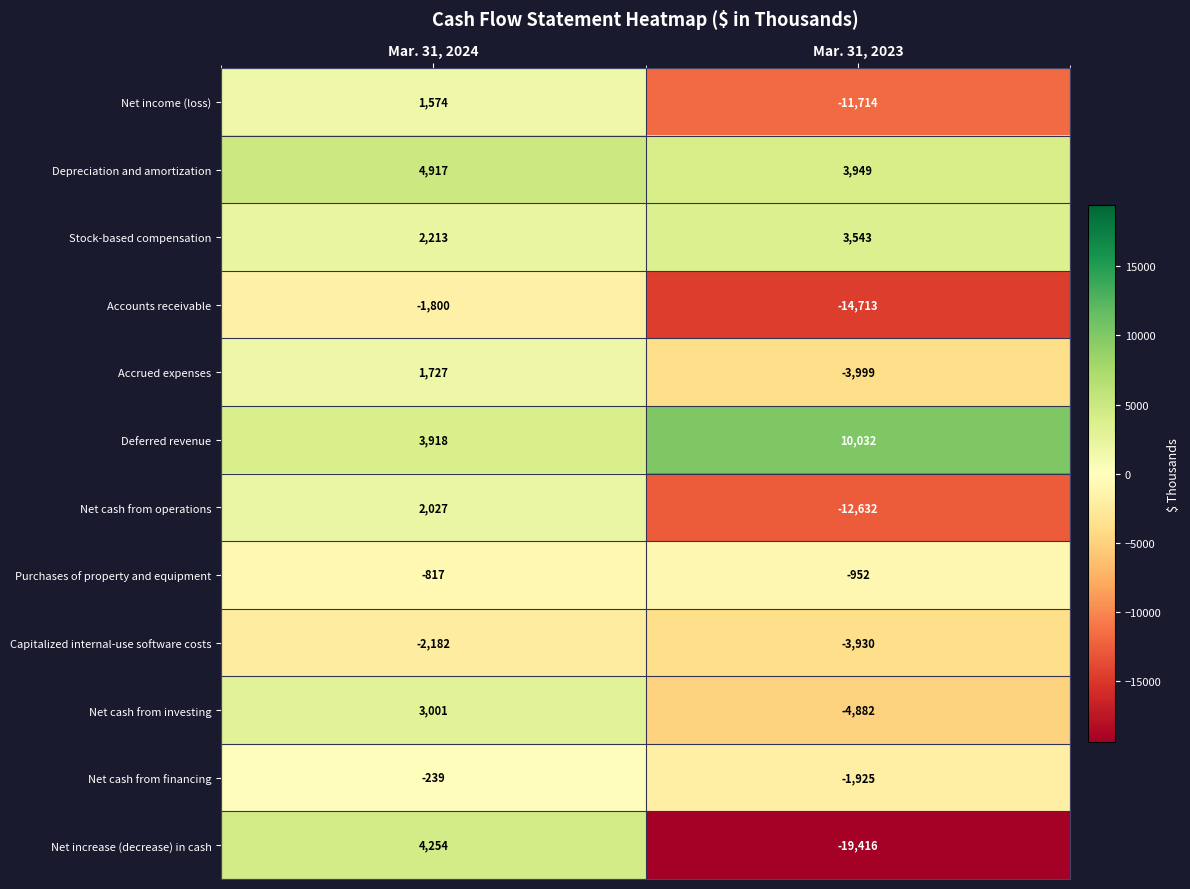

At which label does Deferred revenue reach its peak?

Mar. 31, 2023